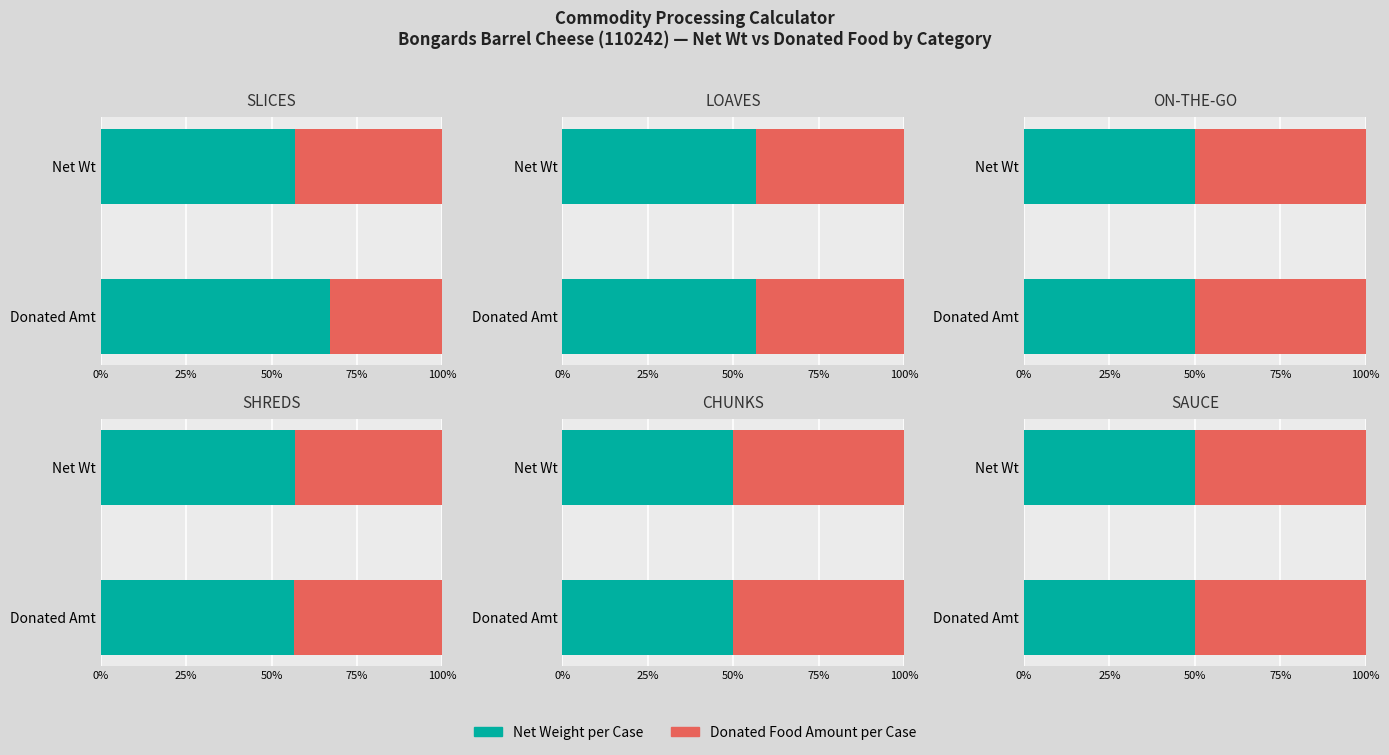

Count the number of categories in the chart.

6